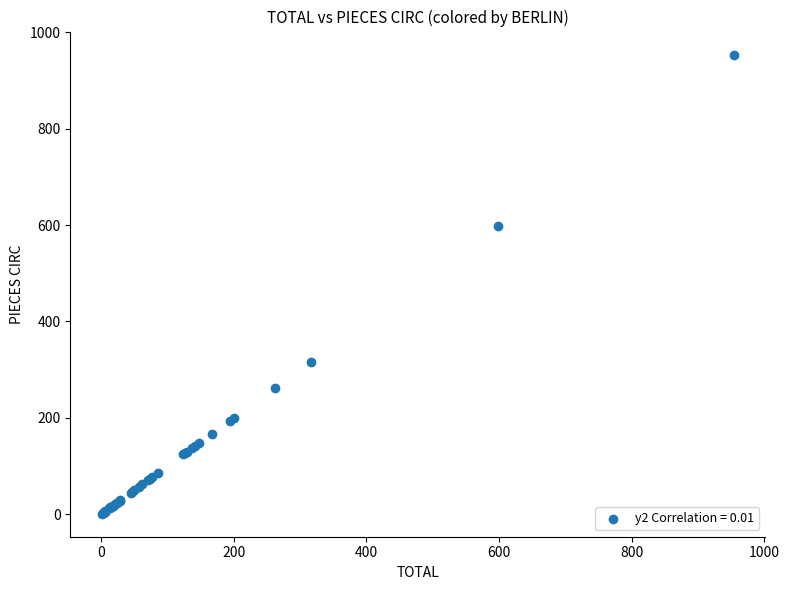

What Y value in the scatter plot is closest to 477?

599